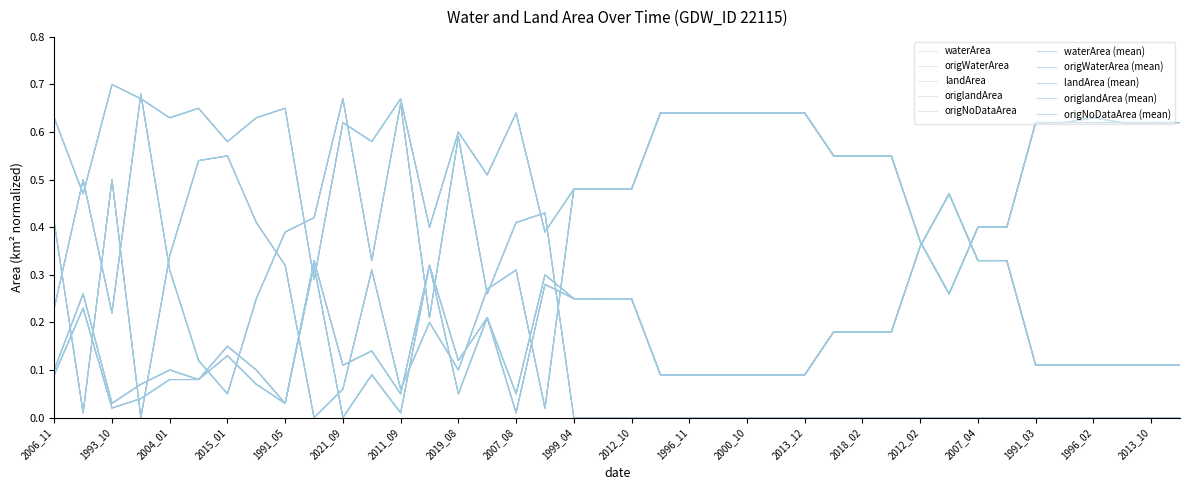

What is the difference between the maximum and second lowest values in the landArea series?

0.4